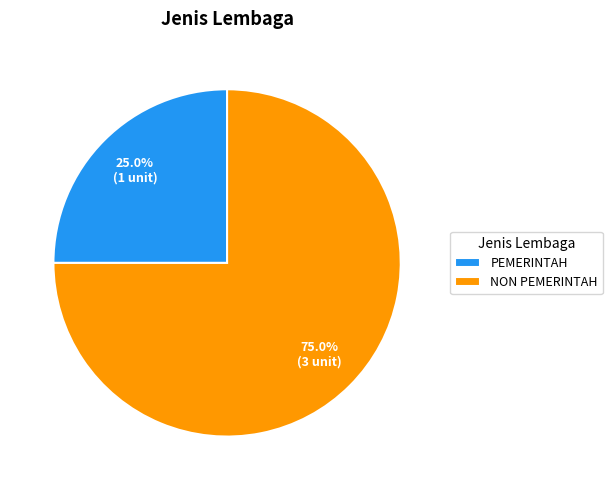

Which category has the smallest portion of the pie?

PEMERINTAH